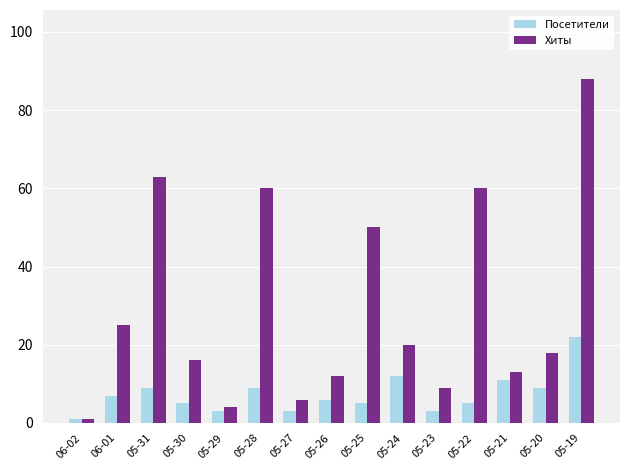

Reading right to left, what are all the values shown in this chart?

Посетители: 05-19=22	05-20=9	05-21=11	05-22=5	05-23=3	05-24=12	05-25=5	05-26=6	05-27=3	05-28=9	05-29=3	05-30=5	05-31=9	06-01=7	06-02=1
Хиты: 05-19=88	05-20=18	05-21=13	05-22=60	05-23=9	05-24=20	05-25=50	05-26=12	05-27=6	05-28=60	05-29=4	05-30=16	05-31=63	06-01=25	06-02=1